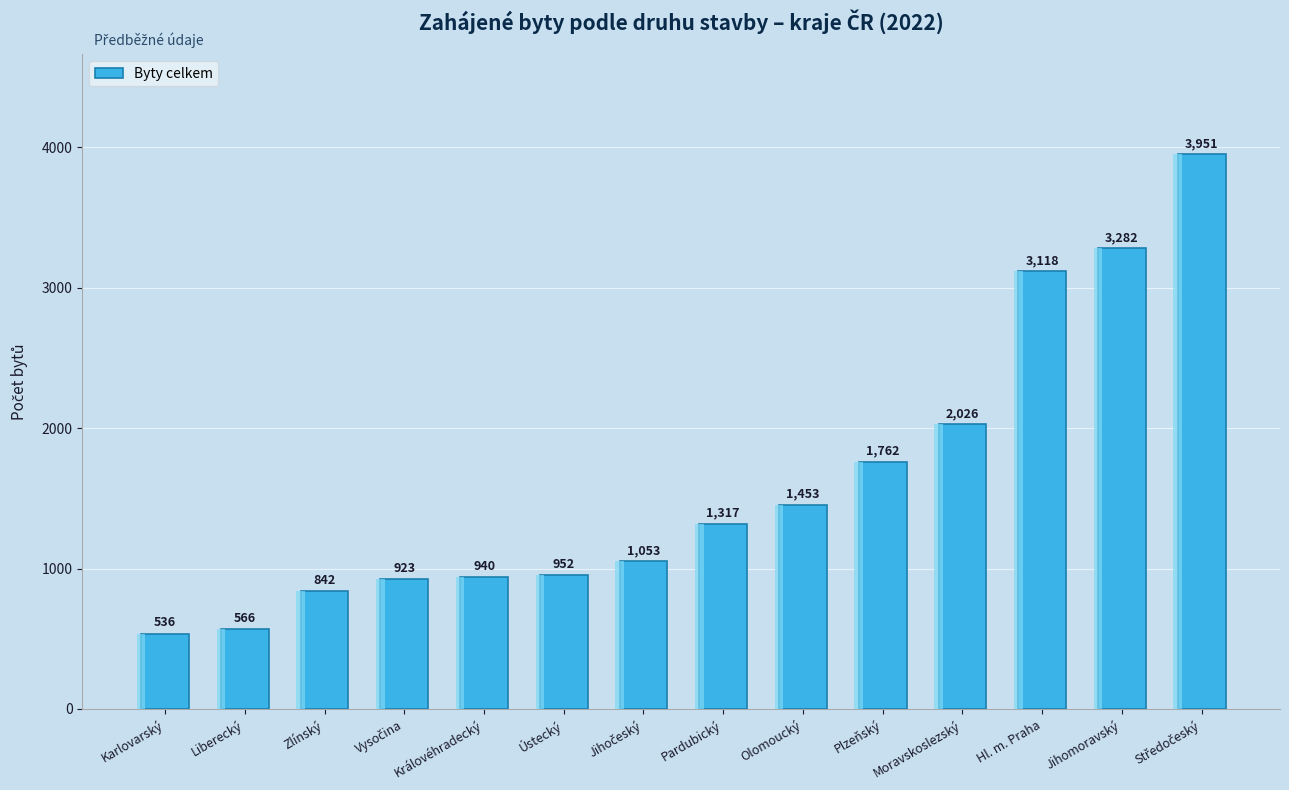

List the labels in order of value, largest first.

Středočeský, Jihomoravský, Hl. m. Praha, Moravskoslezský, Plzeňský, Olomoucký, Pardubický, Jihočeský, Ústecký, Královéhradecký, Vysočina, Zlínský, Liberecký, Karlovarský